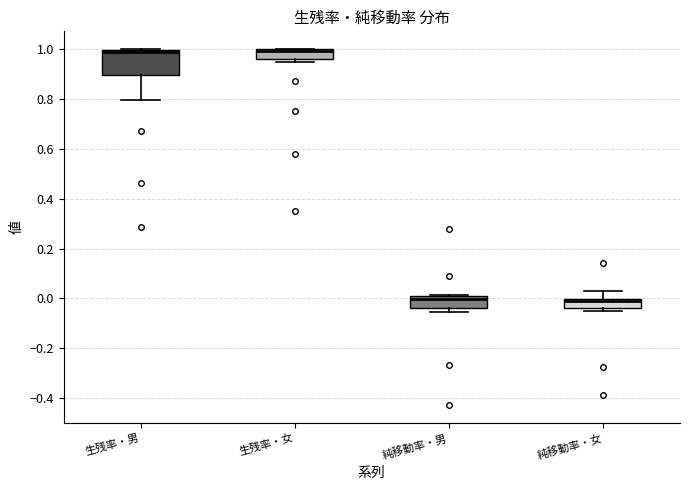

Reading left to right, transcribe this box plot: for each box, give where its median line is, the range the box spans, and where its two whiskers end, as read against the y-axis. The values are not printed on the chart, so give them approximately, as read against the axis.

生残率・男: median 0.98, box 0.90 to 1.00, whiskers 0.80 to 1.00
生残率・女: median 1.00 (drawn on the box's upper edge), box 0.96 to 1.00, whiskers 0.96 (just below the box's lower edge) to 1.00
純移動率・男: median 0.00 (just below the box's upper edge), box -0.04 to 0.00, whiskers -0.06 to 0.02
純移動率・女: median 0.00 (just below the box's upper edge), box -0.04 to 0.00, whiskers -0.04 (just below the box's lower edge) to 0.04